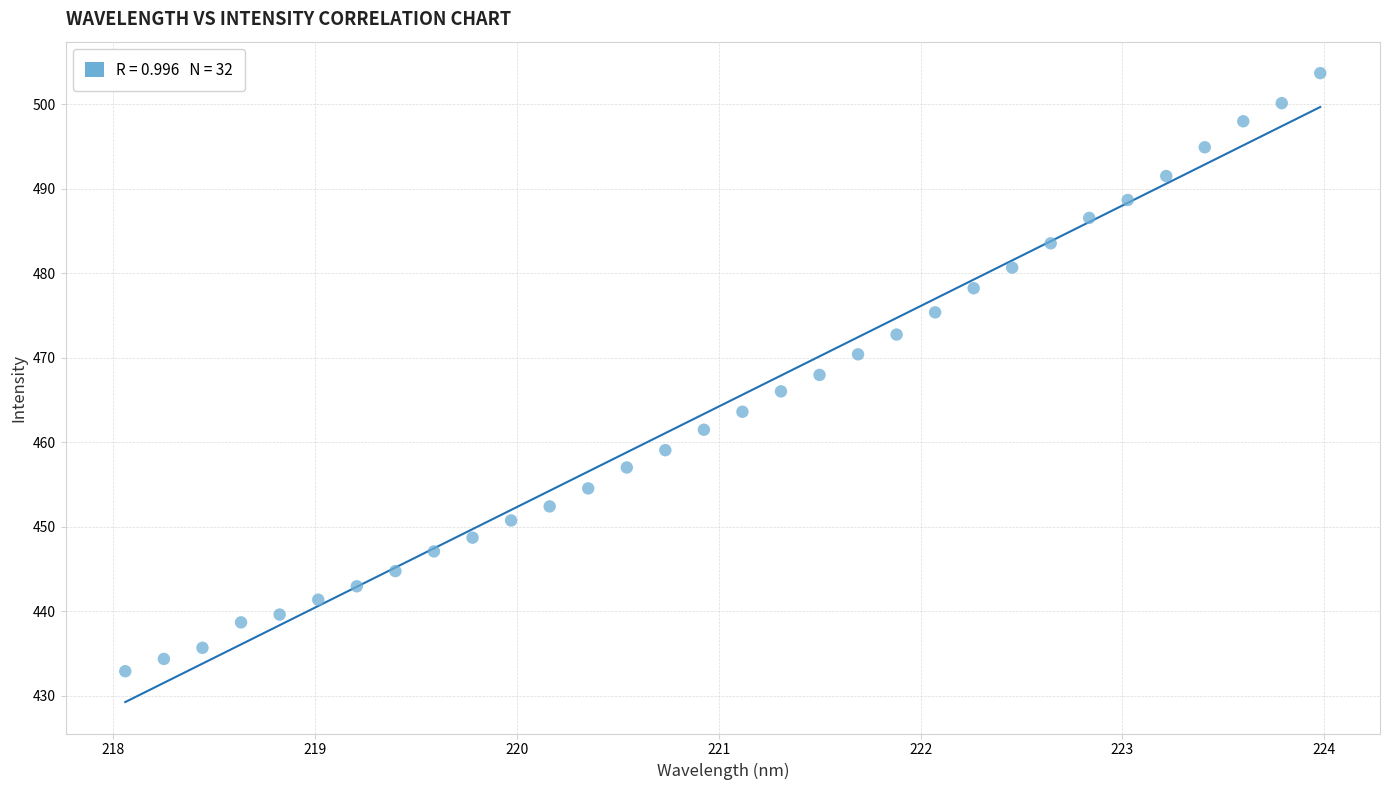

What is the range of Y values (max minus min)?

70.8